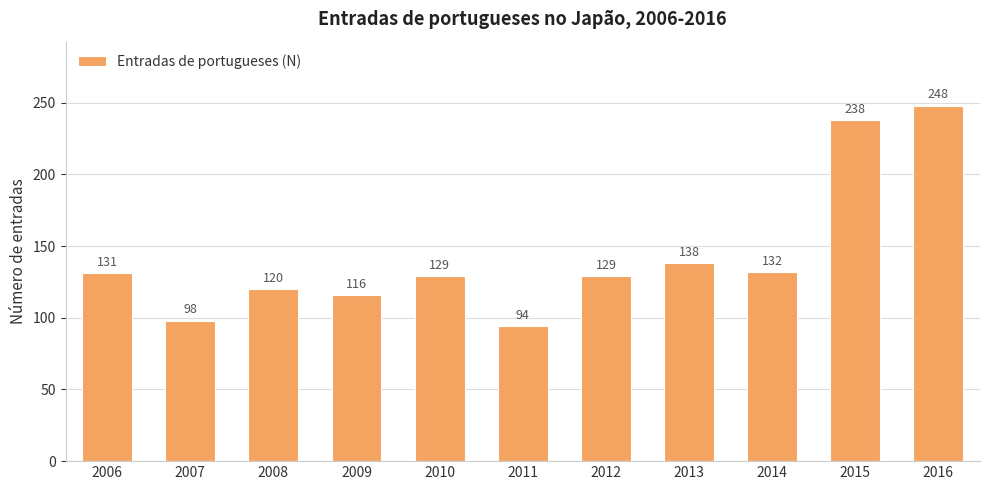

Between 2008 and 2016, which is larger?

2016